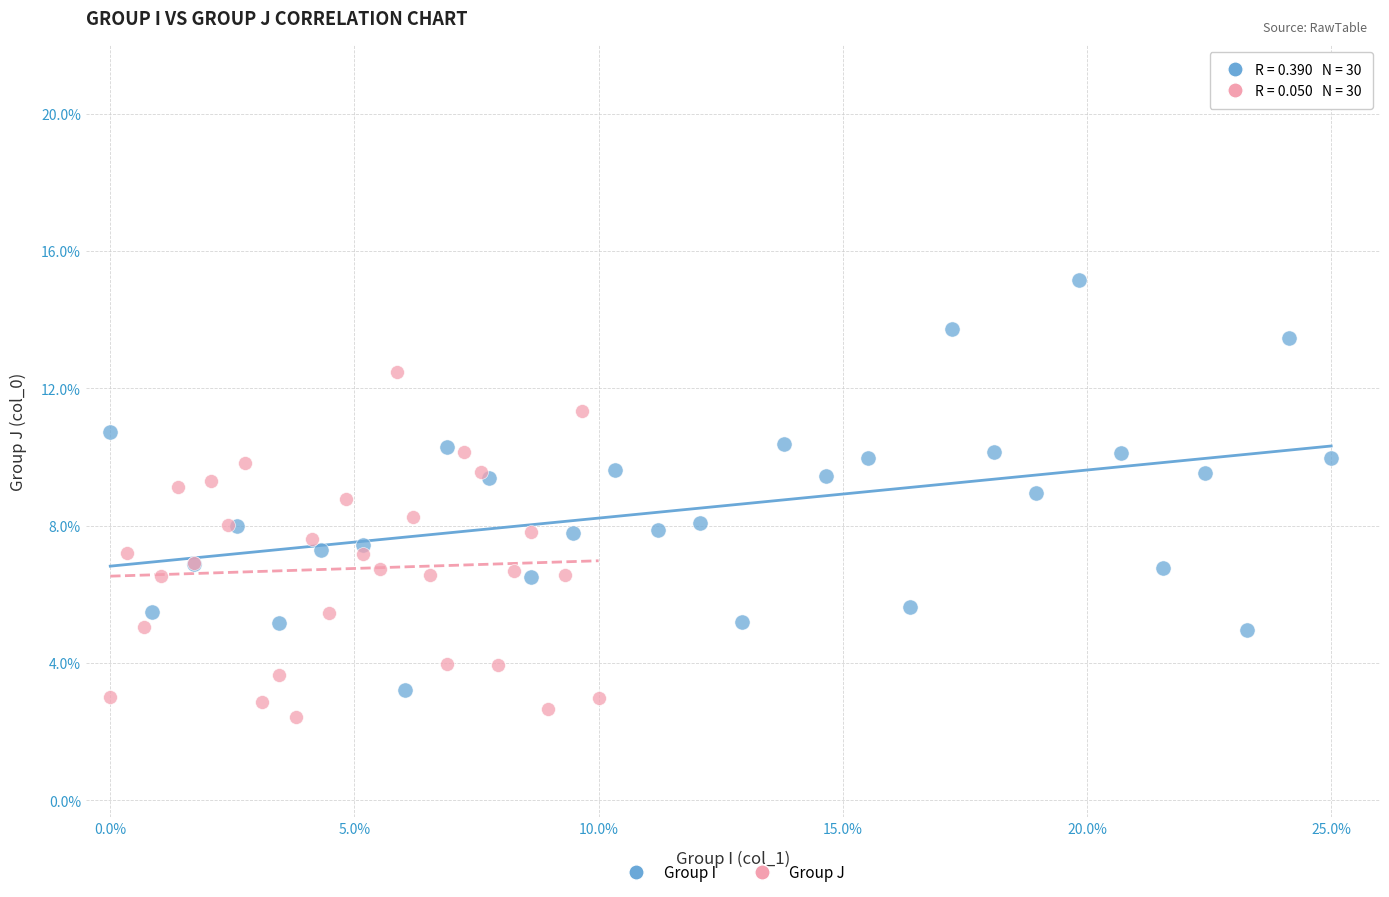

Which series contains the highest Y value?

Group I